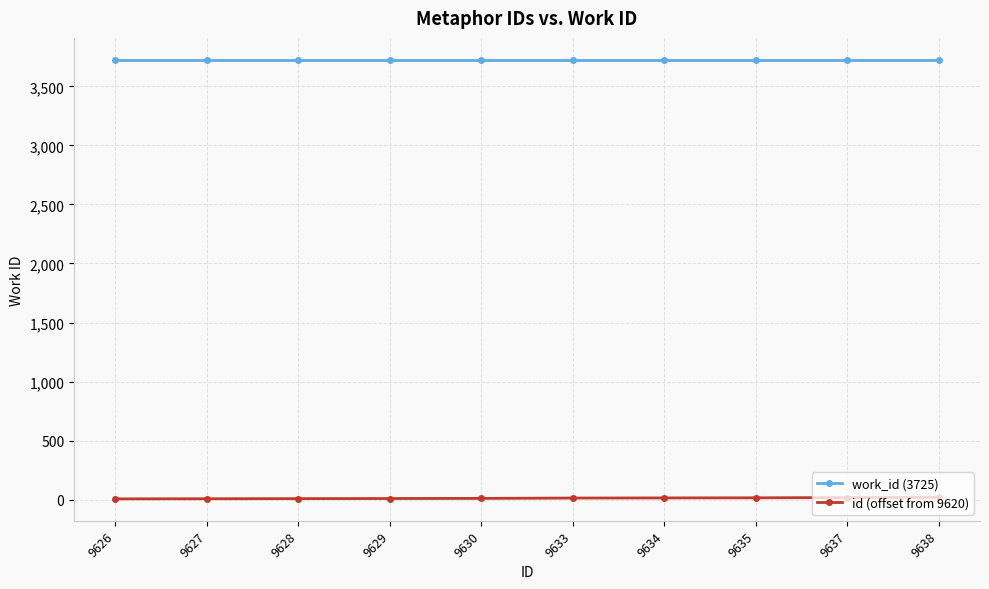

List the series in order of their peak value, highest first.

work_id (3725), id (offset from 9620)